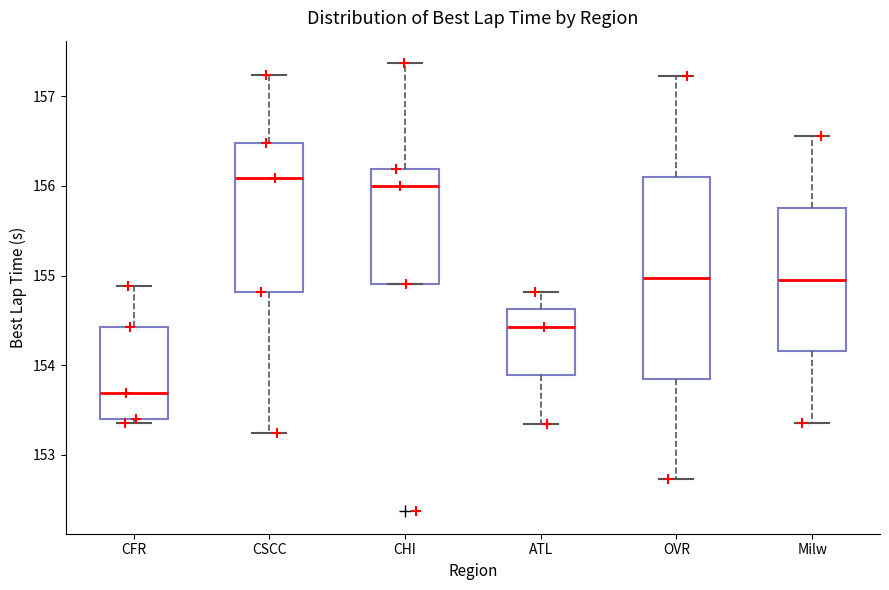

Which box is the tallest, from its lower edge to its upper edge?

OVR